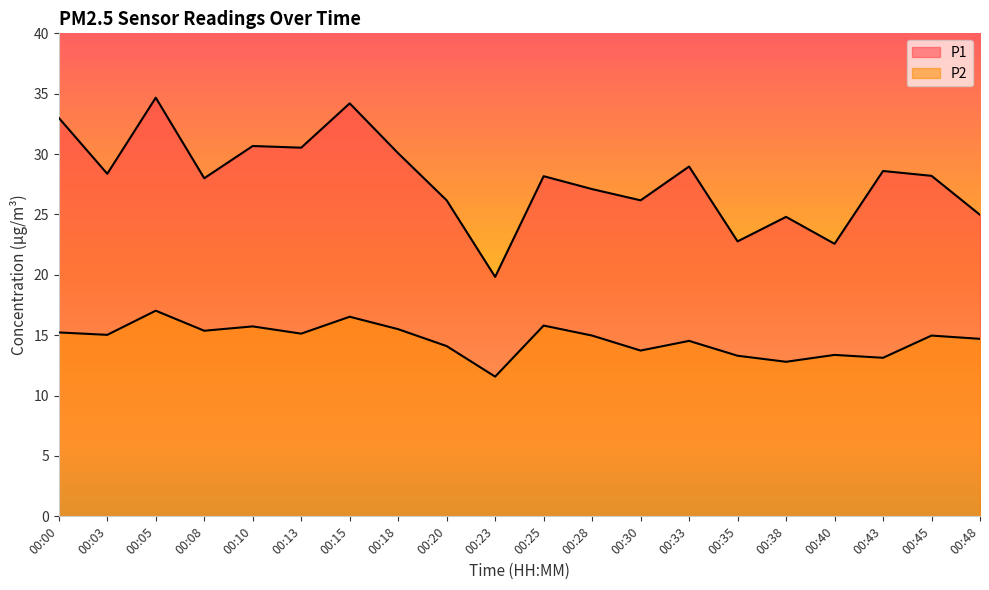

What is the sum of all P2 values?

292.5